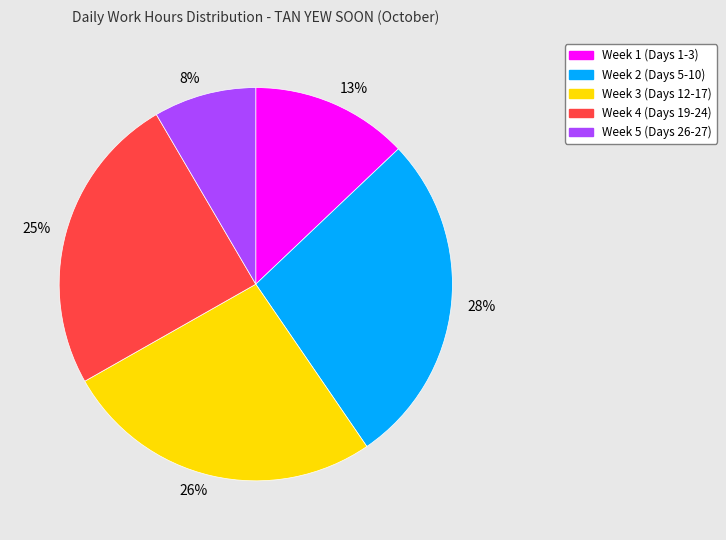

To the nearest percent, what is the average slice percentage?

20%